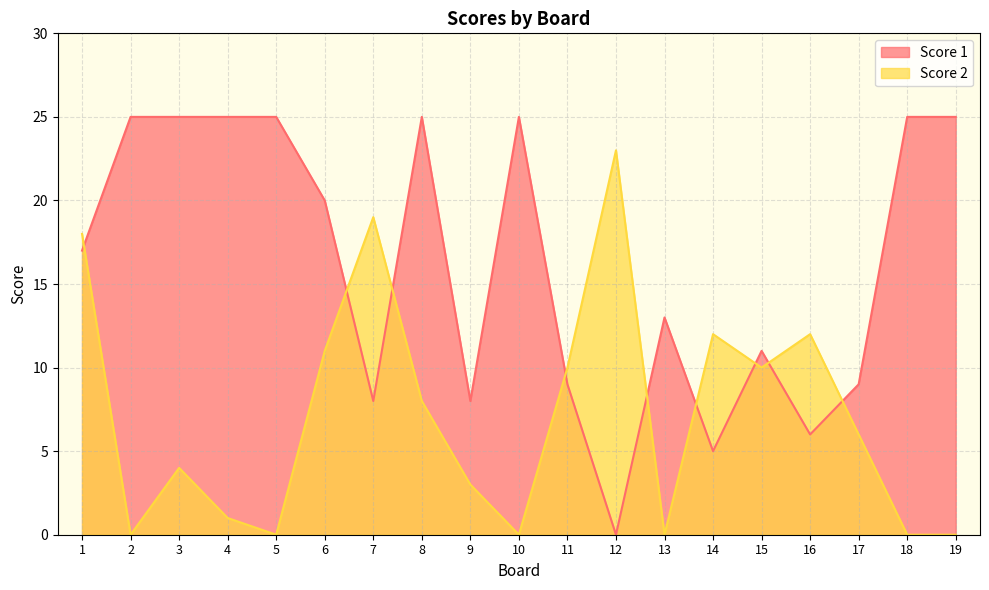

The value of Score 1 at 16 is 6. True or false?

True